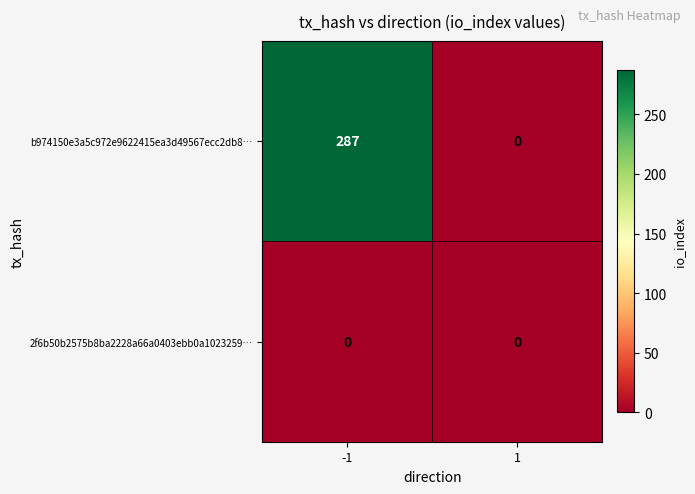

Is the value of 2f6b50b2575b8ba2228a66a0403ebb0a1023259… at -1 greater than the value of b974150e3a5c972e9622415ea3d49567ecc2db8… at -1?

No